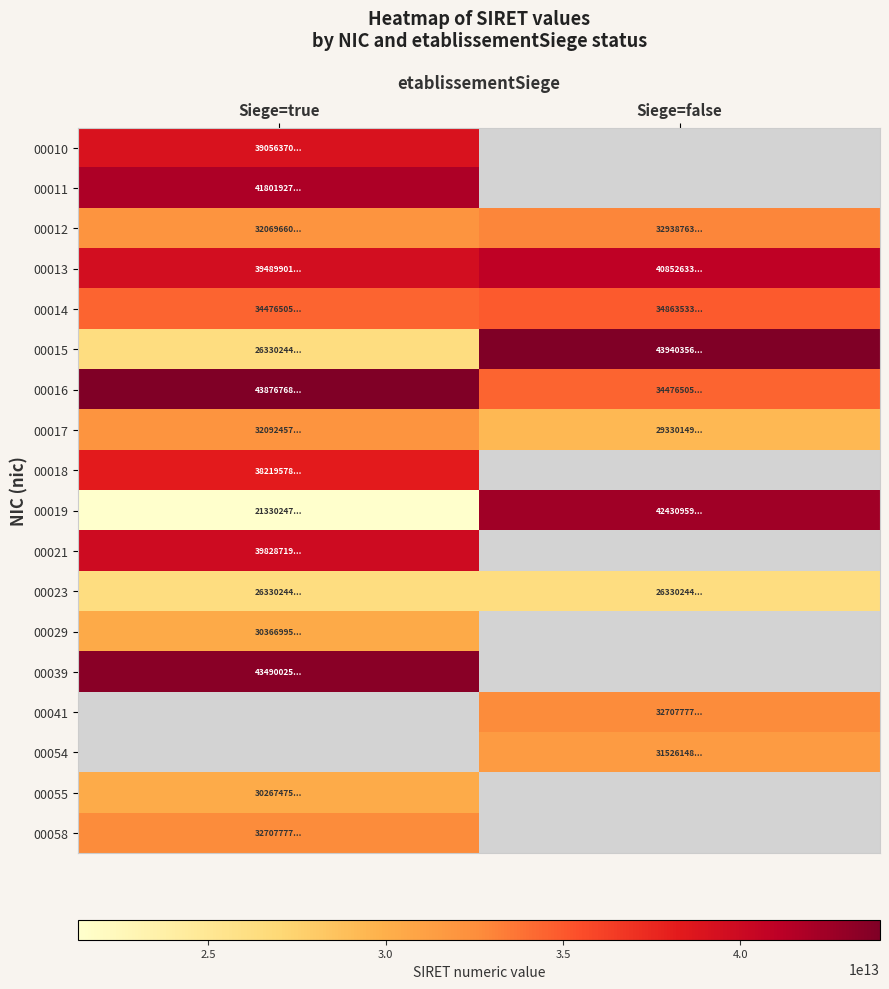

Which series has the largest range (max minus min)?

00019